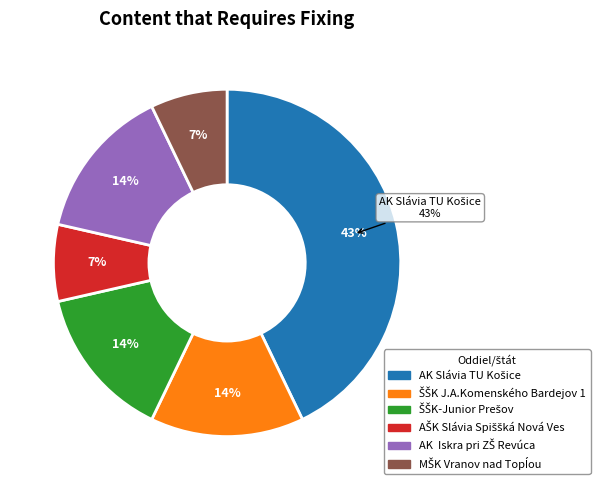

What is the total percentage of MŠK Vranov nad Topĺou and AŠK Slávia Spiššká Nová Ves?

14.3%